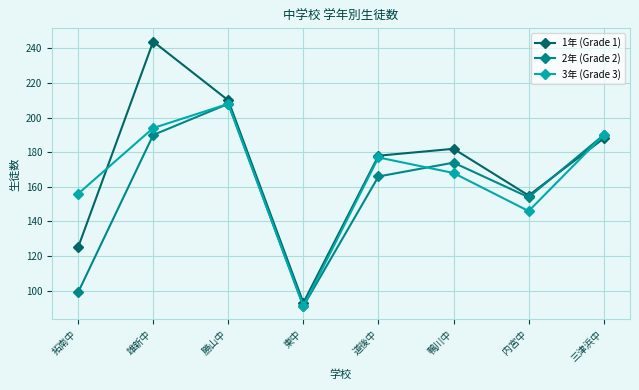

Is the value of 2年 (Grade 2) at 内宮中 greater than the value of 3年 (Grade 3) at 拓南中?

No